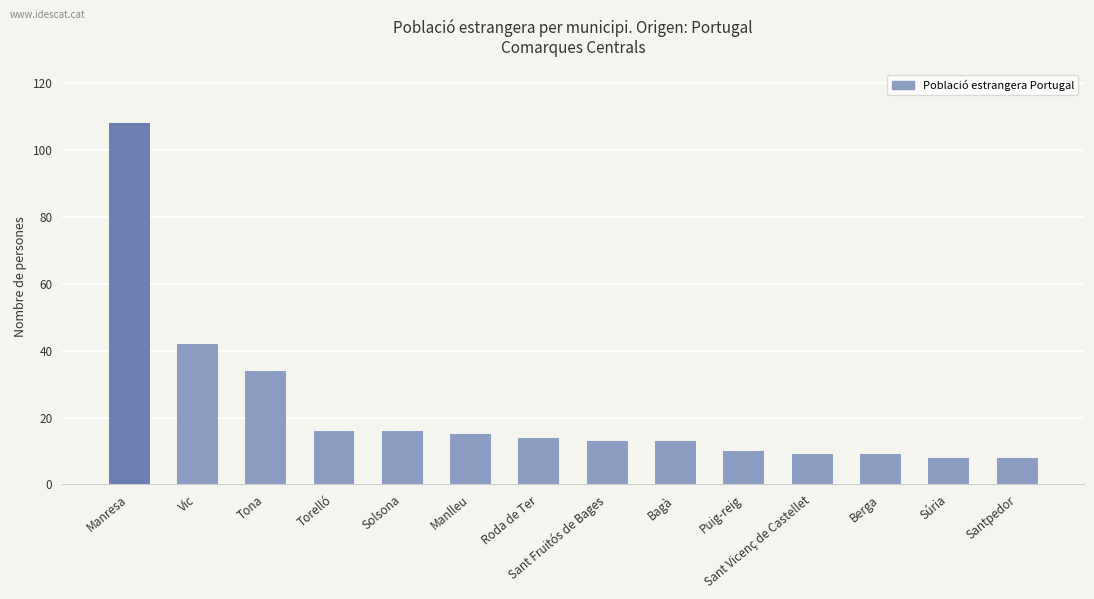

What is the minimum value shown in the chart?

8